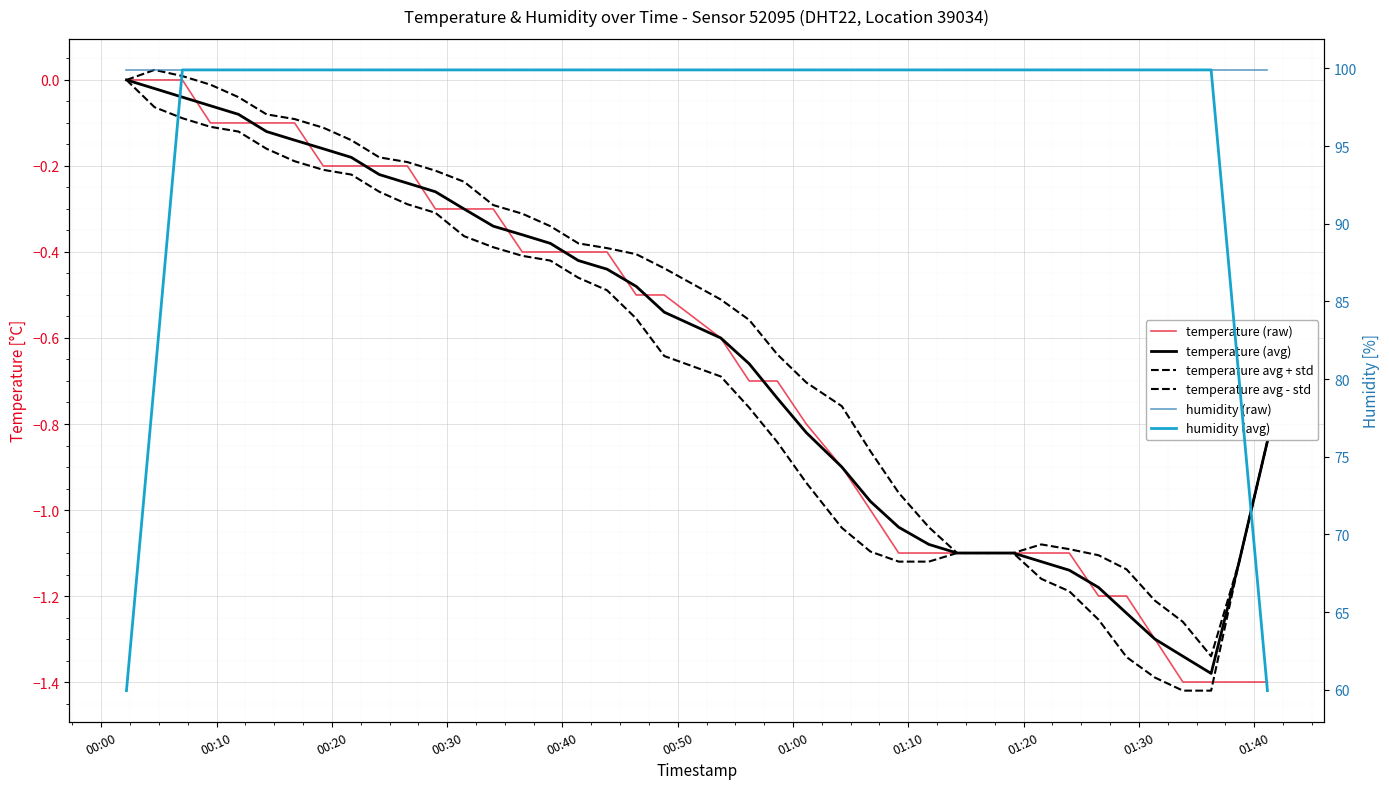

What position from the left is 01:10?

8